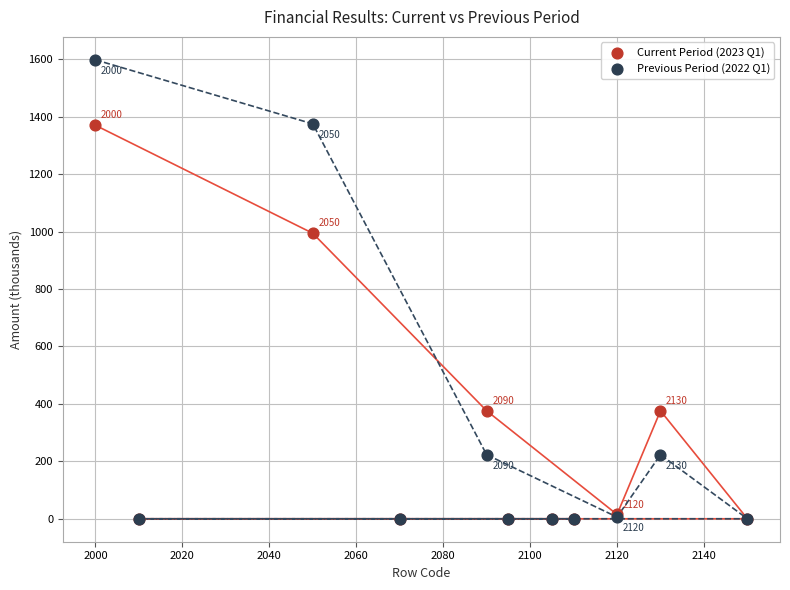

Which series contains the highest Y value?

Previous Period (2022 Q1)